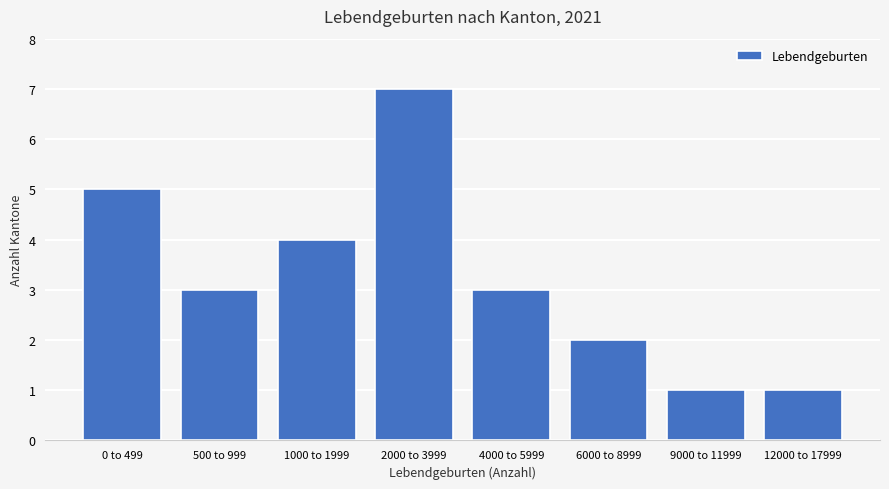

Reading left to right, extract all data points from this chart.

5	3	4	7	3	2	1	1